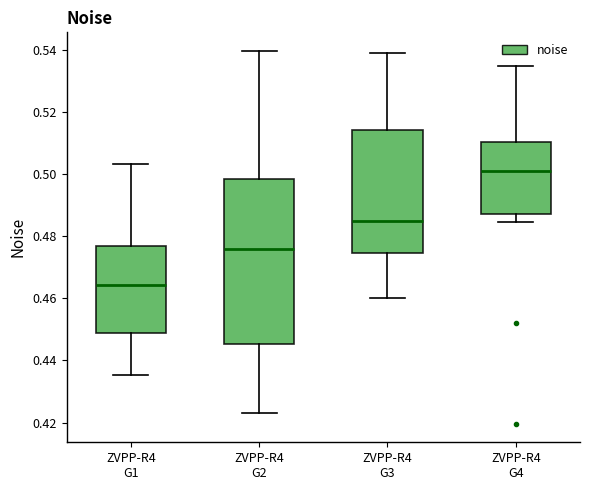

Reading left to right, transcribe this box plot: for each box, give where its median line is, the range the box spans, and where its two whiskers end, as read against the y-axis. The values are not printed on the chart, so give them approximately, as read against the axis.

ZVPP-R4 G1: median 0.464, box 0.448 to 0.478, whiskers 0.436 to 0.504
ZVPP-R4 G2: median 0.476, box 0.446 to 0.498, whiskers 0.422 to 0.540
ZVPP-R4 G3: median 0.484, box 0.474 to 0.514, whiskers 0.460 to 0.540
ZVPP-R4 G4: median 0.502, box 0.488 to 0.510, whiskers 0.484 to 0.534